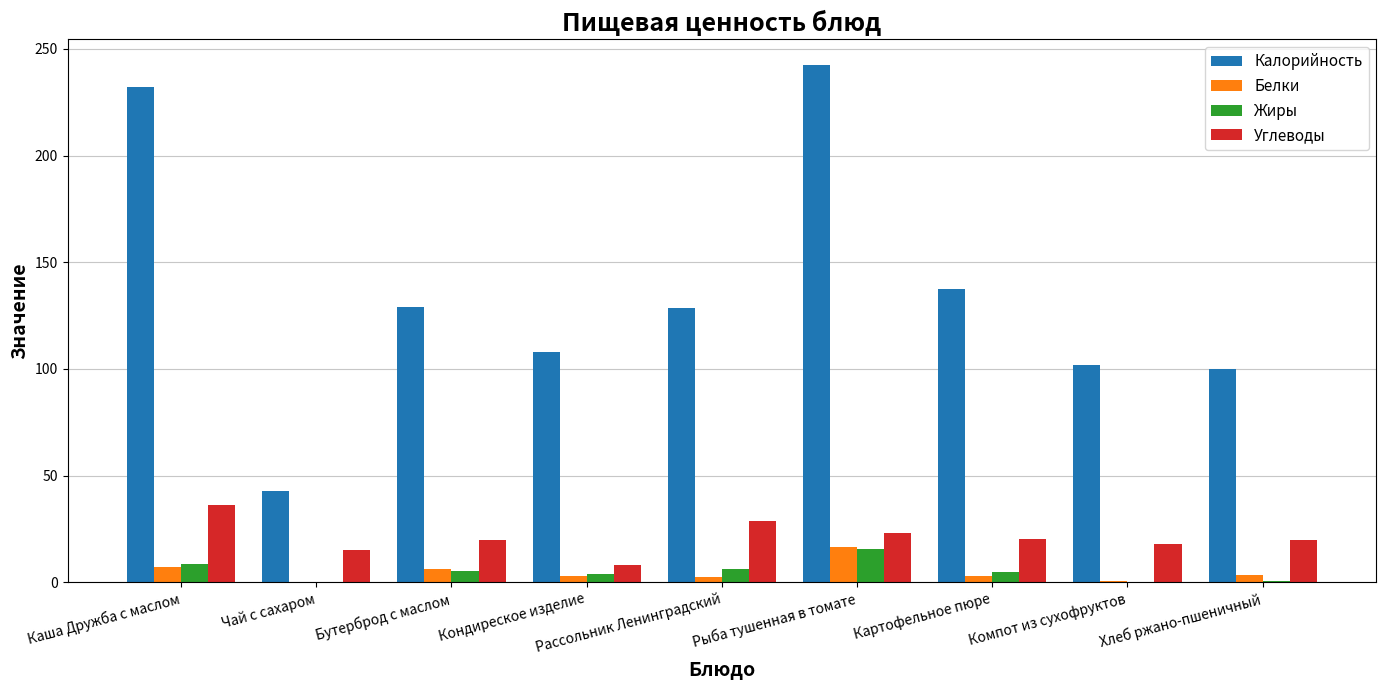

What are all the series names shown in the legend?

Калорийность, Белки, Жиры, Углеводы